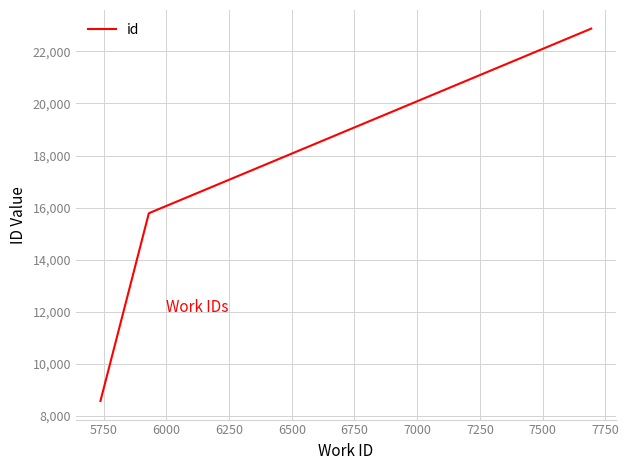

What is the greatest value displayed?

22874